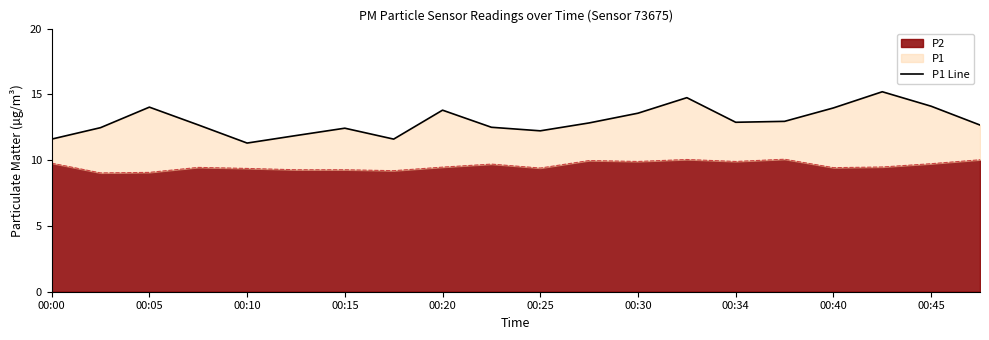

Is it true that the value at 19 is 17.1?

False